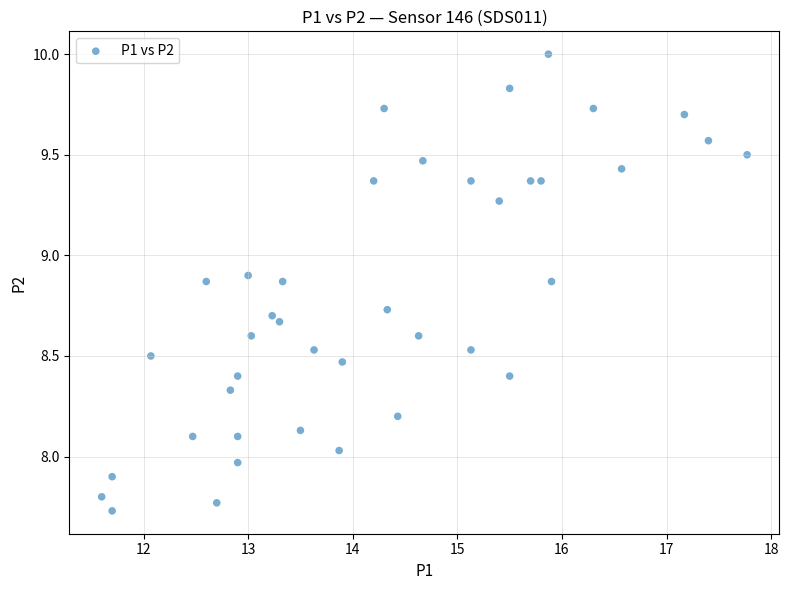

What is the range of Y values (max minus min)?

2.3